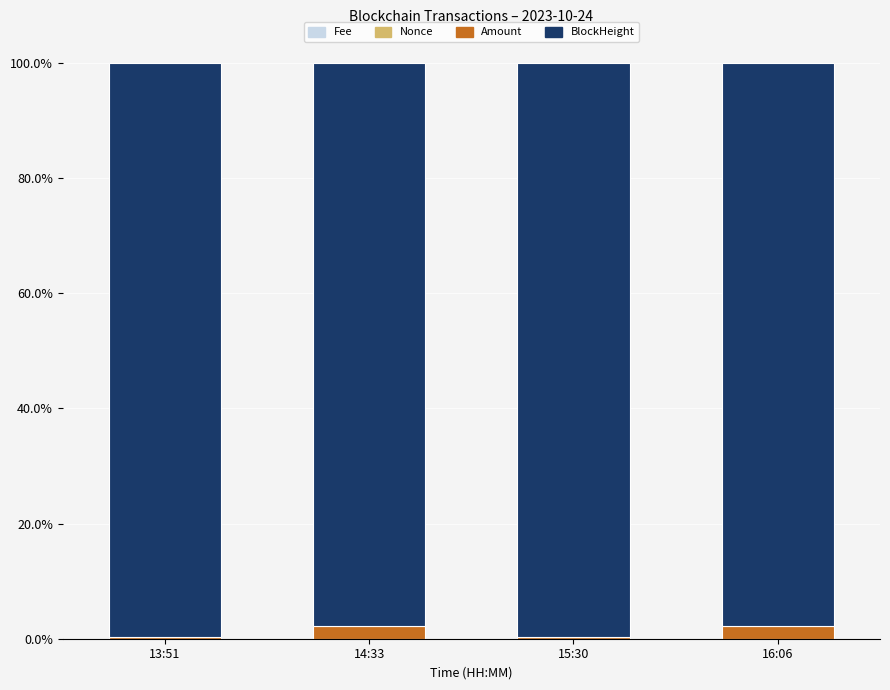

Are the bars grouped side by side (vs. stacked)?

No